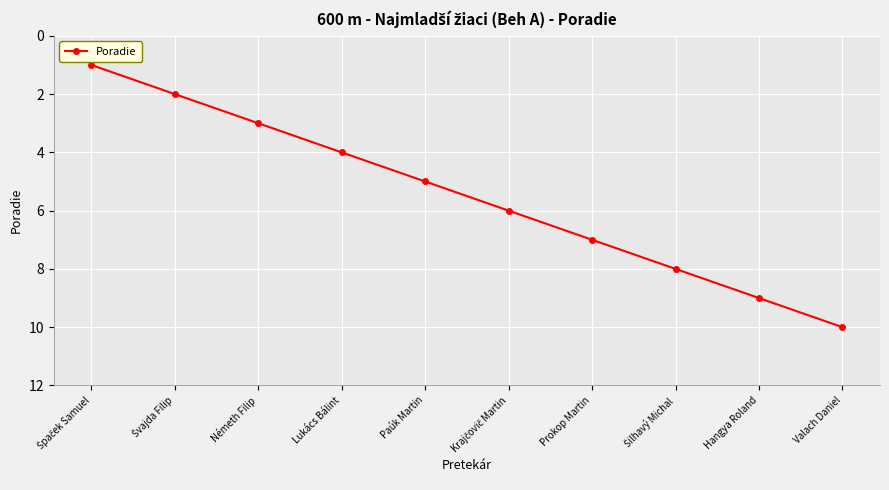

Is it true that the value at Németh Filip is 3?

True